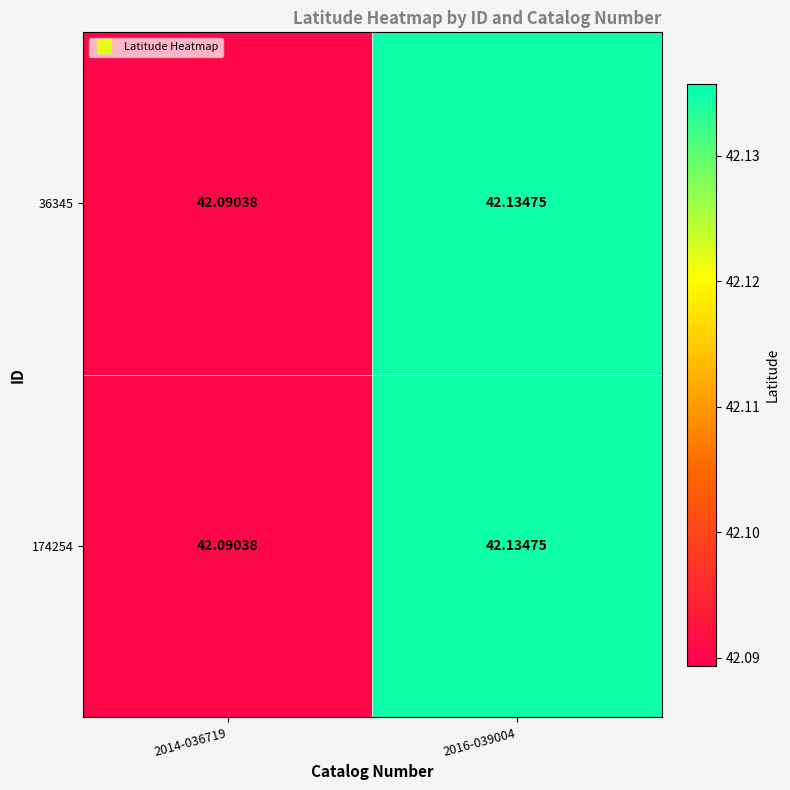

Is the value of 174254 at 2014-036719 greater than the value of 36345 at 2016-039004?

No